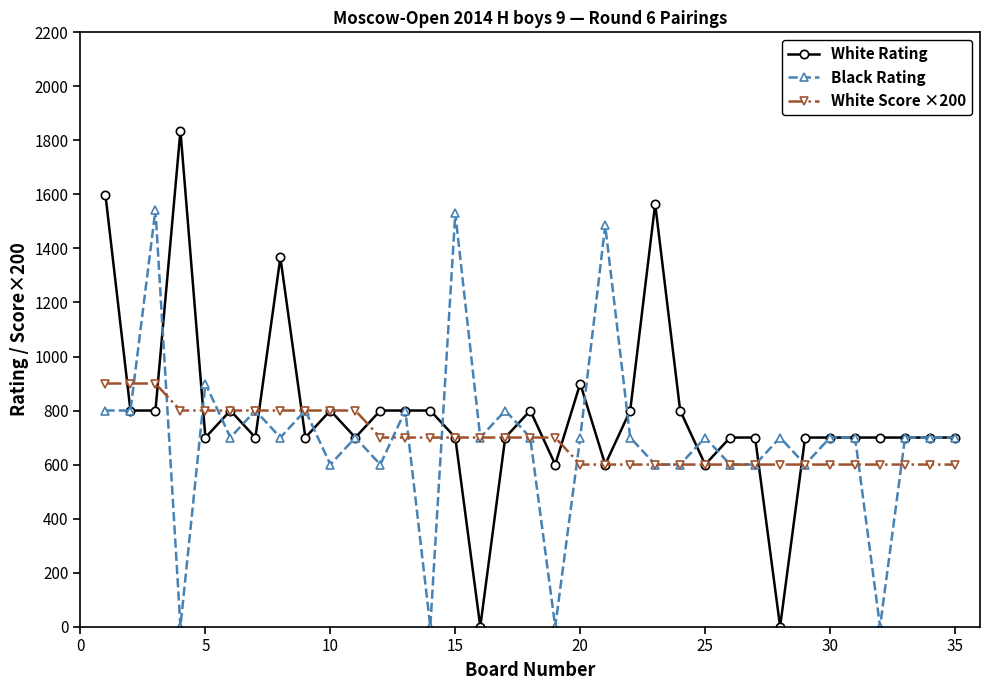

Which series has the largest range (max minus min)?

White Rating